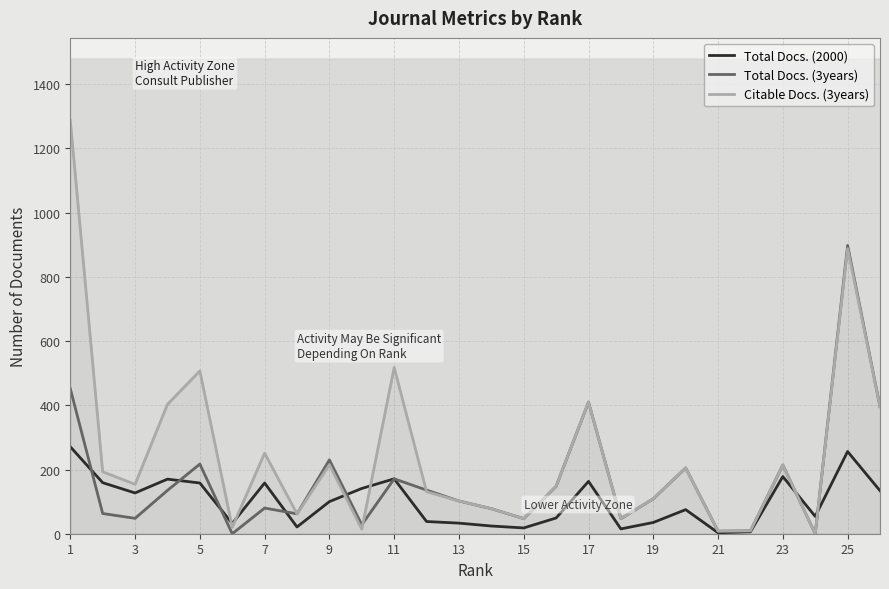

Is this an area chart (filled region under the line)?

No